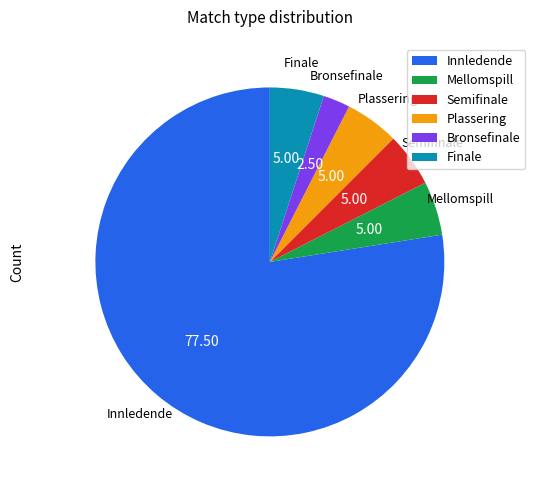

The Mellomspill slice represents 5% of the pie. True or false?

True